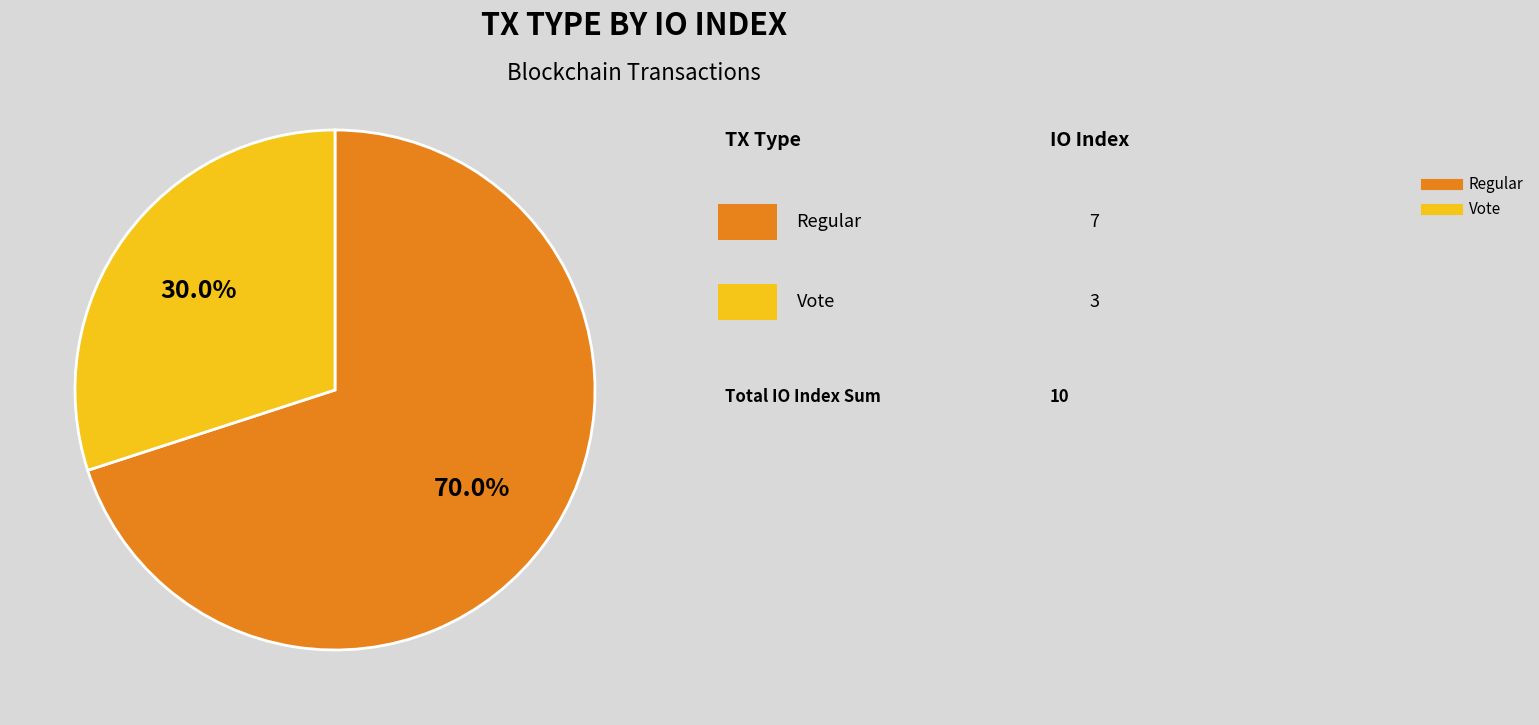

Does any single category account for the majority?

Yes